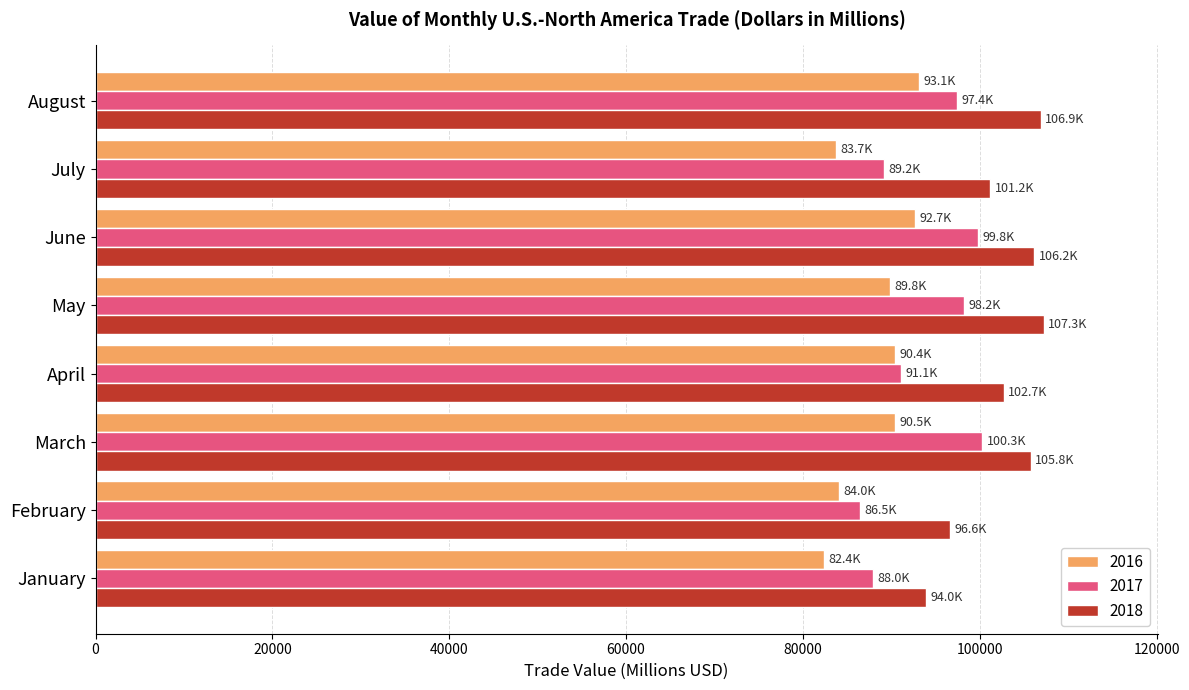

What is the sum of all 2016 values?

706672.1